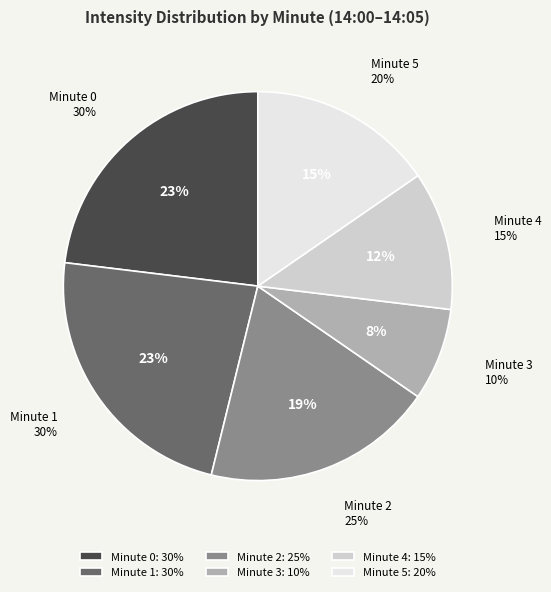

Is it true that Minute 2 is 19% of the pie?

True